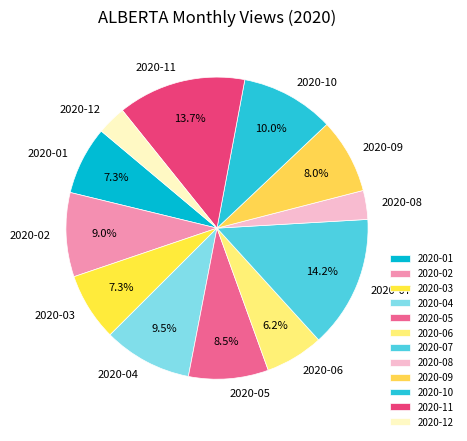

Which has a higher value, 2020-11 or 2020-04?

2020-11